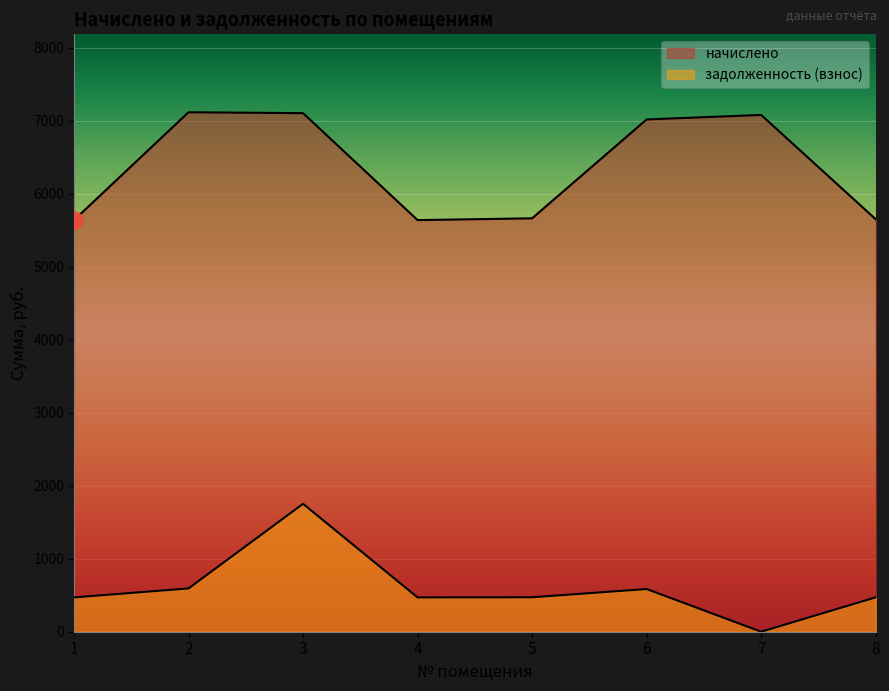

What is the value of the начислено point at the 5th from the left?

5663.5